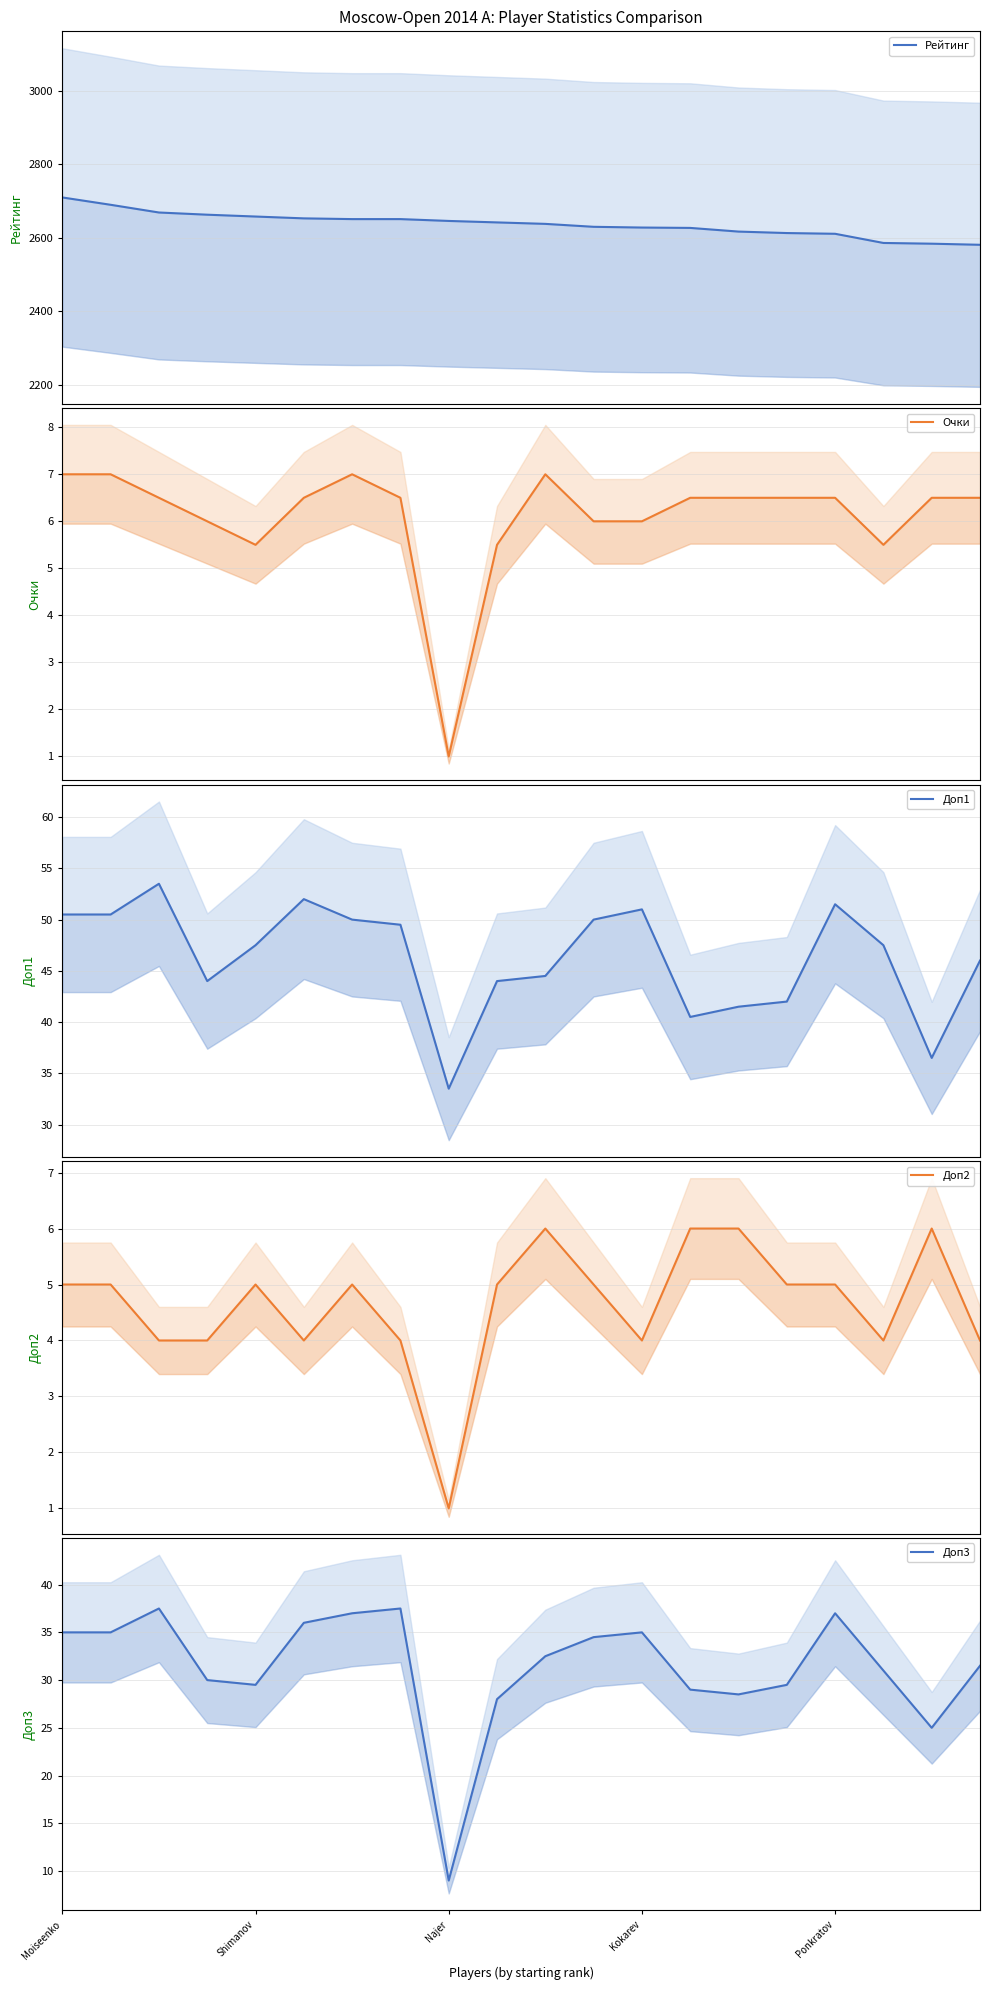

What is the highest value of the Доп2 series?

6.0